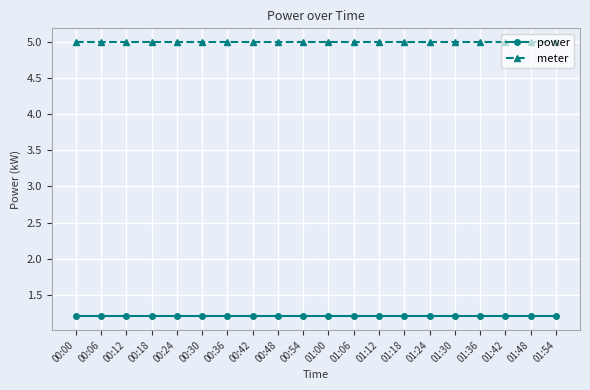

Does the chart have visible grid lines?

Yes